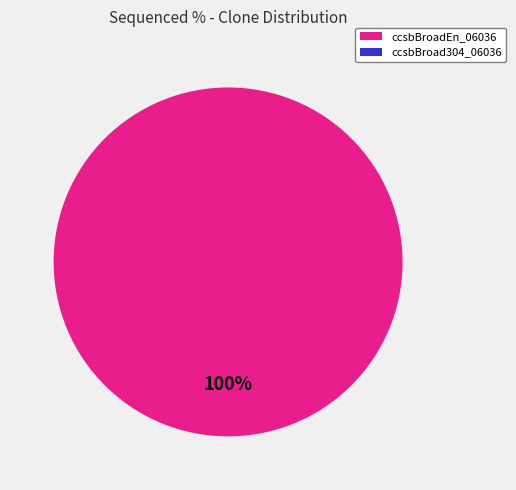

Is there any slice that represents more than half of the pie?

Yes